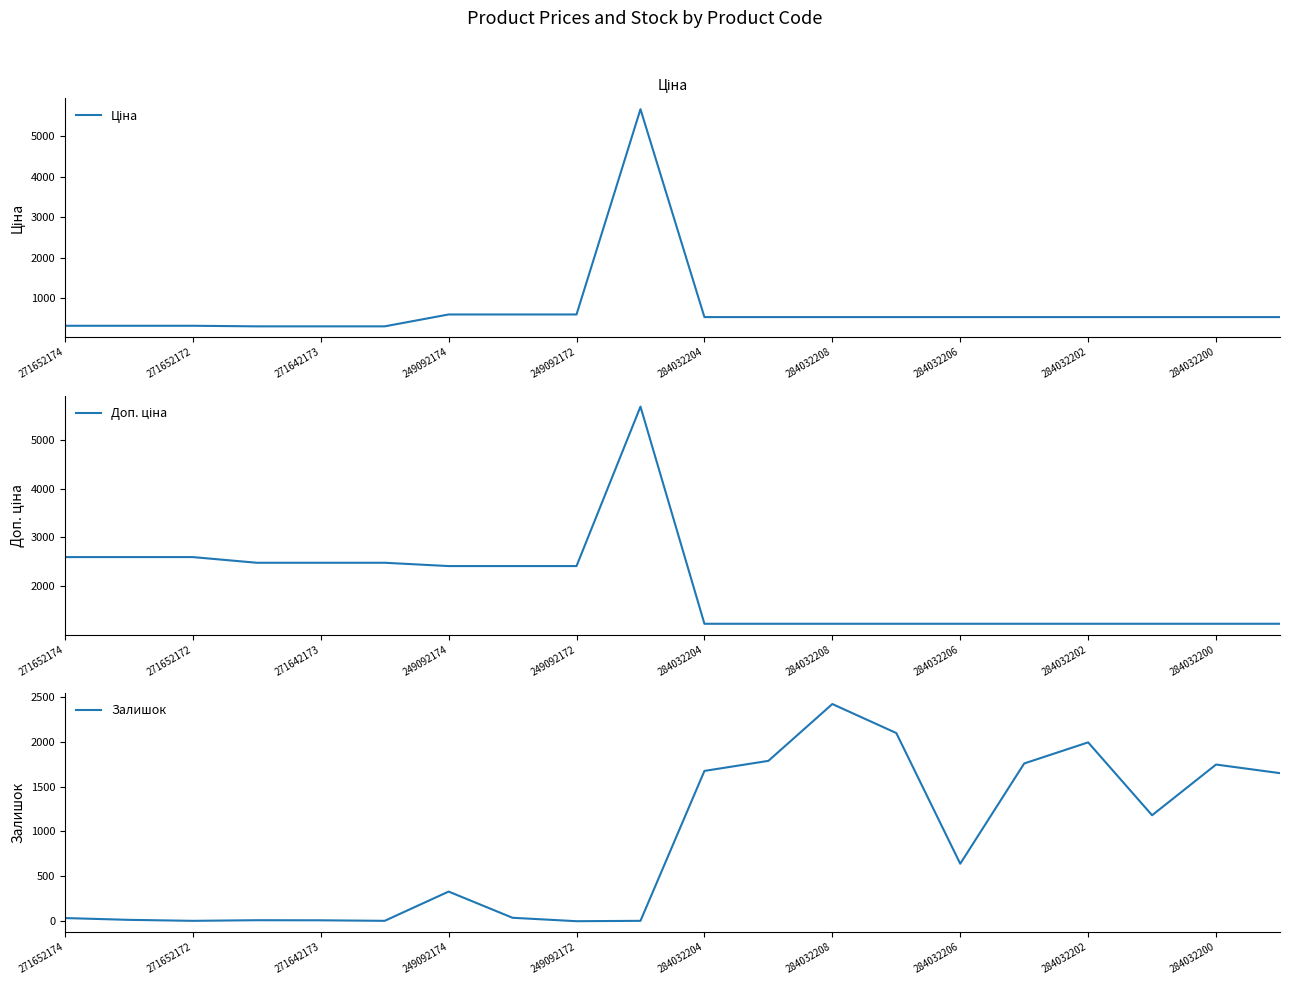

What is the spread (max minus min) of values at 17?

696.4